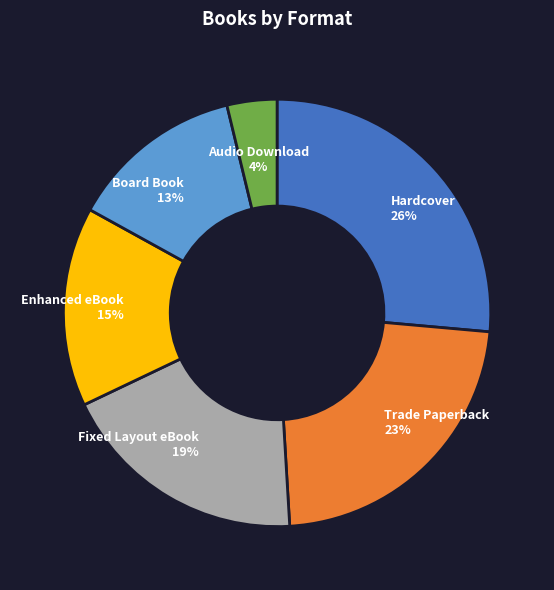

Which category has the smallest portion of the pie?

Audio Download